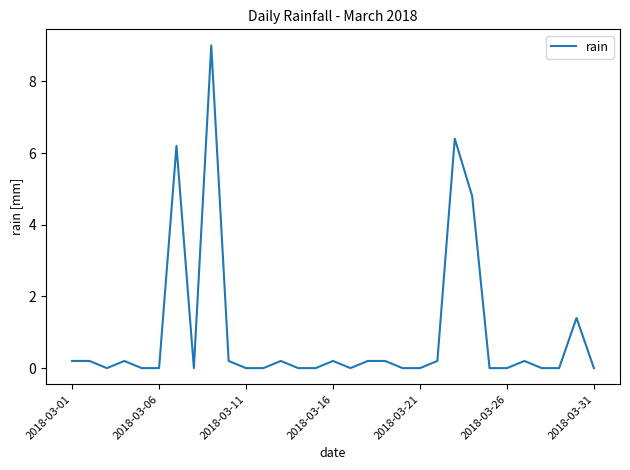

What is the difference between the maximum and minimum values?

9.0